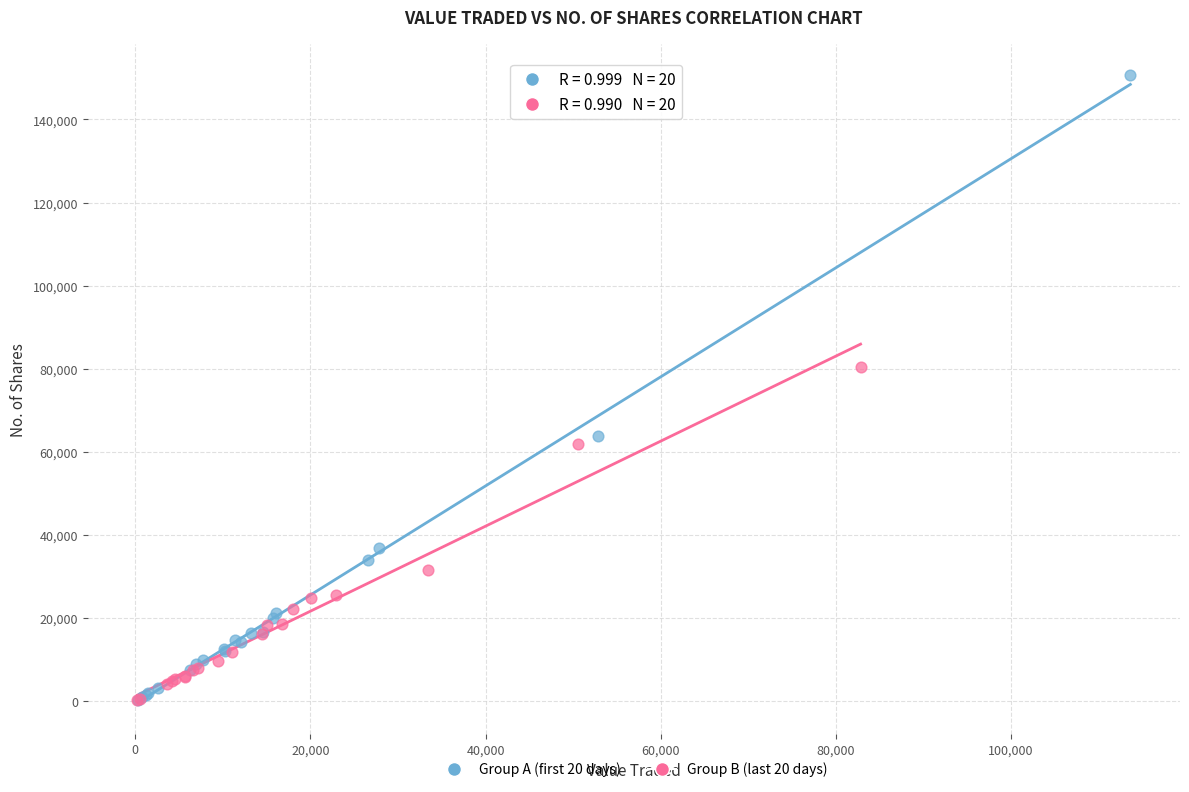

Which series reaches the maximum Y coordinate?

Group A (first 20 days)